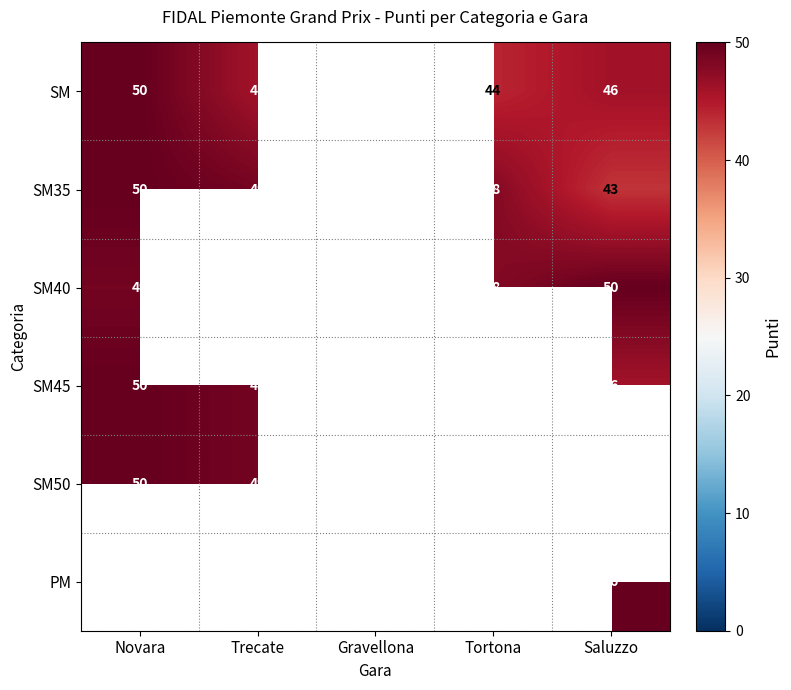

Which has a higher value, Trecate or Saluzzo?

Trecate